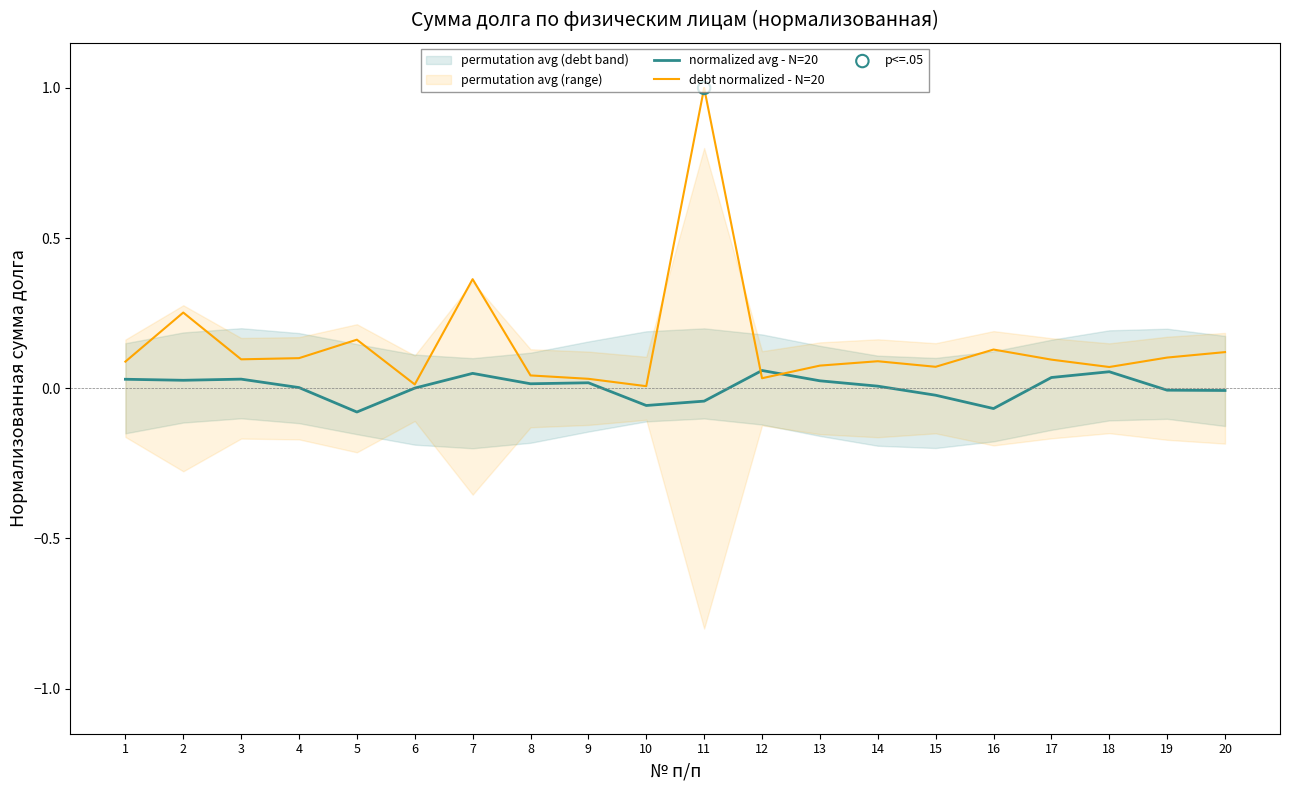

What is the total value across all series at 12?

0.1